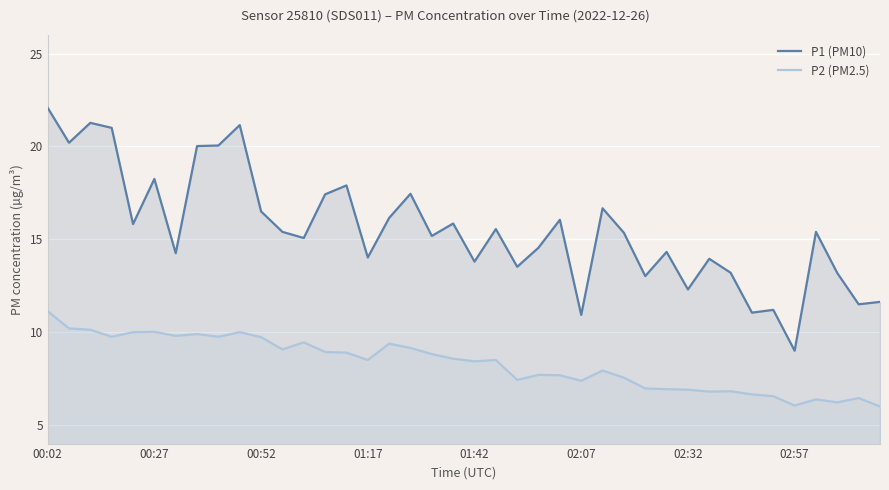

Rank the series by their maximum value, from lowest to highest.

P2 (PM2.5), P1 (PM10)